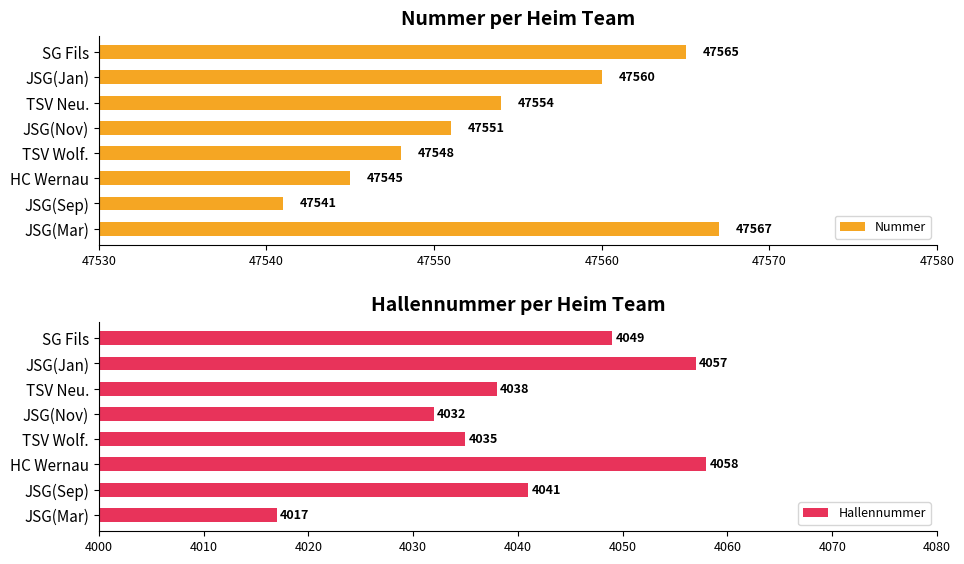

At which label is Hallennummer closest to 4037?

TSV Neu.